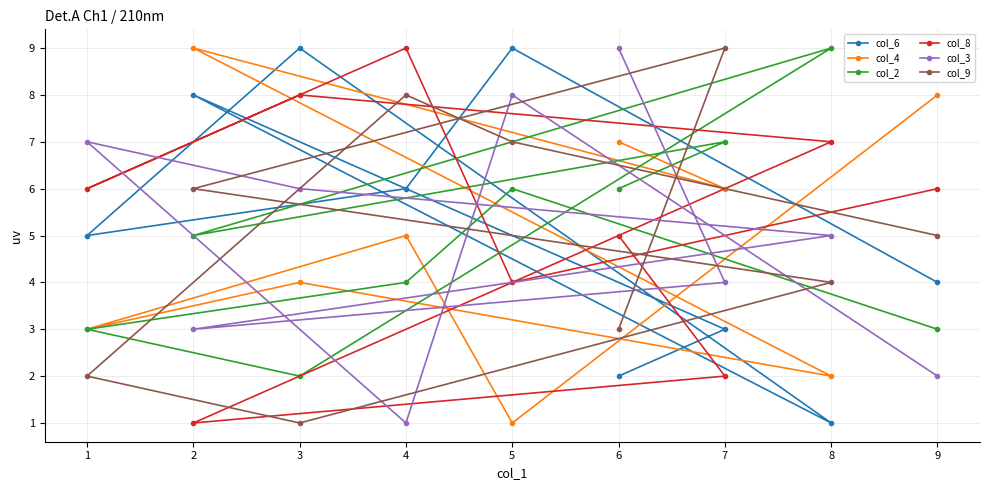

The col_4 series shows 8 at 9. True or false?

True